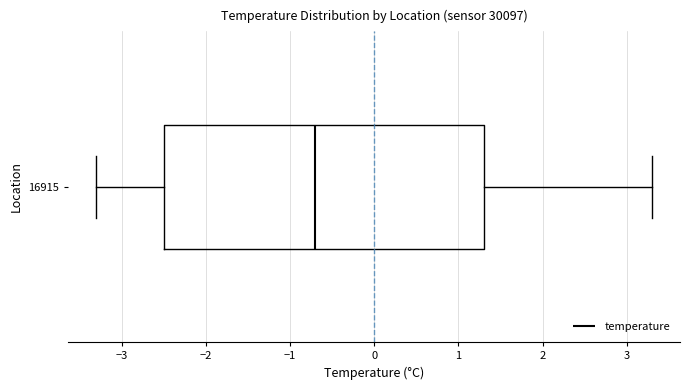

Where does the right whisker of the box at y = 16915 end on the x-axis? The values are not printed on the chart, so give them approximately, as read against the axis.

3.3